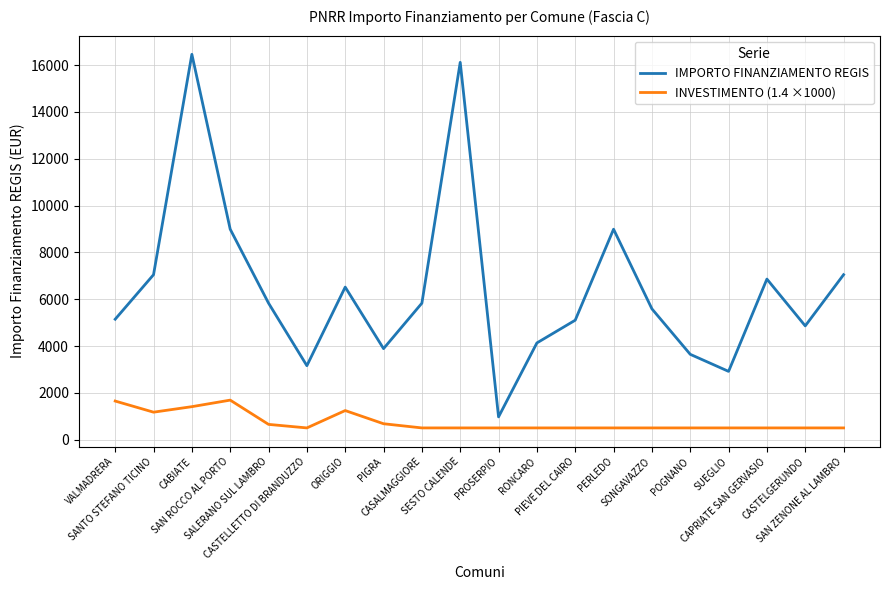

What is the sum of all IMPORTO FINANZIAMENTO REGIS values?

129109.0